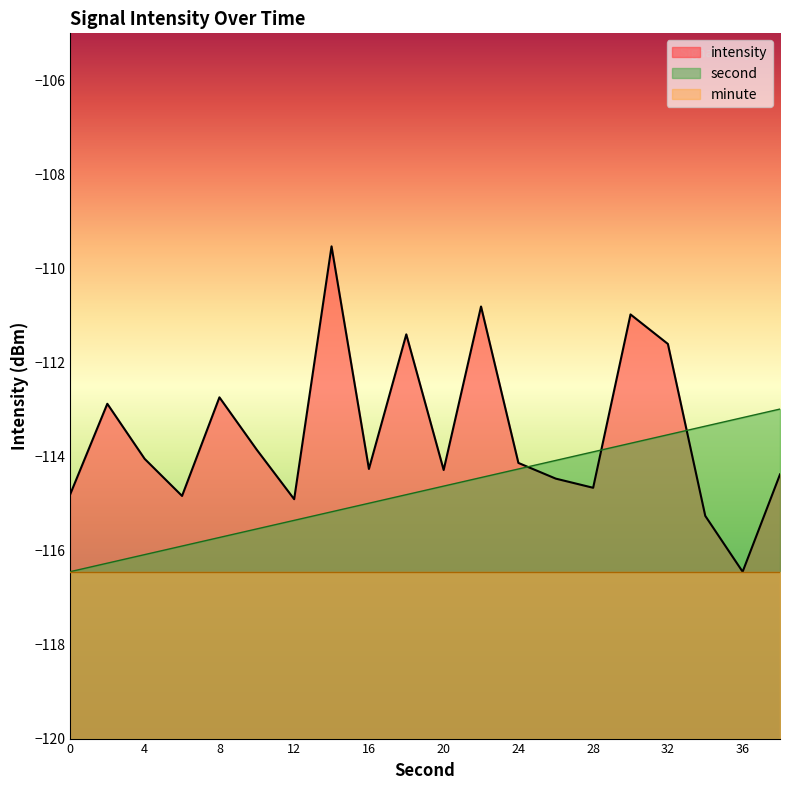

Rank the series at 32 from lowest to highest value.

minute, second, intensity